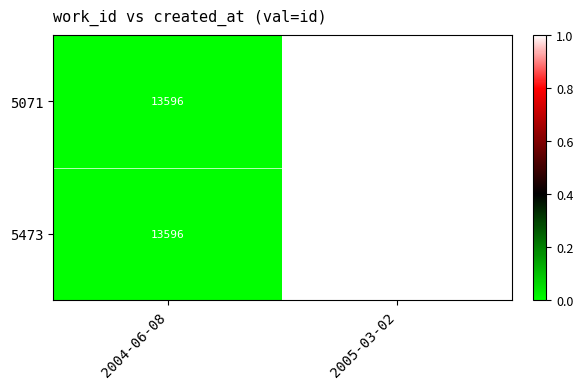

What is the sum of the 5473 values at 2004-06-08 and 2005-03-02?

28227